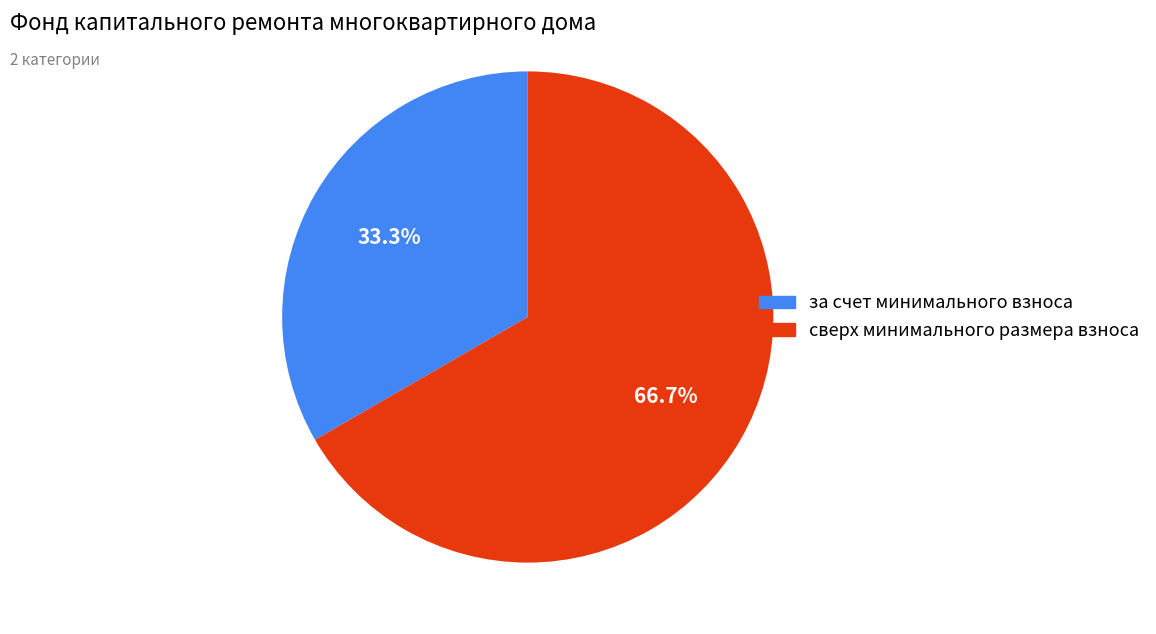

Rank the categories by value from lowest to highest.

за счет минимального взноса, сверх минимального размера взноса